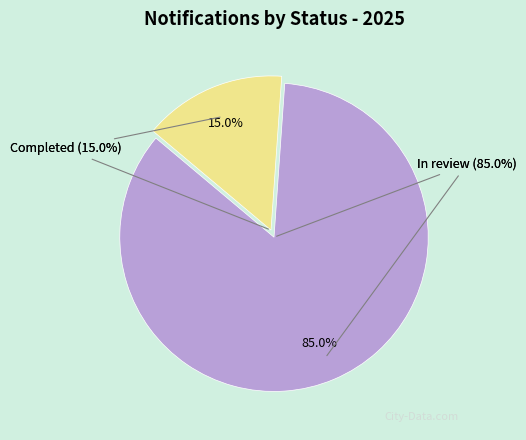

The In review slice represents 85% of the pie. True or false?

True